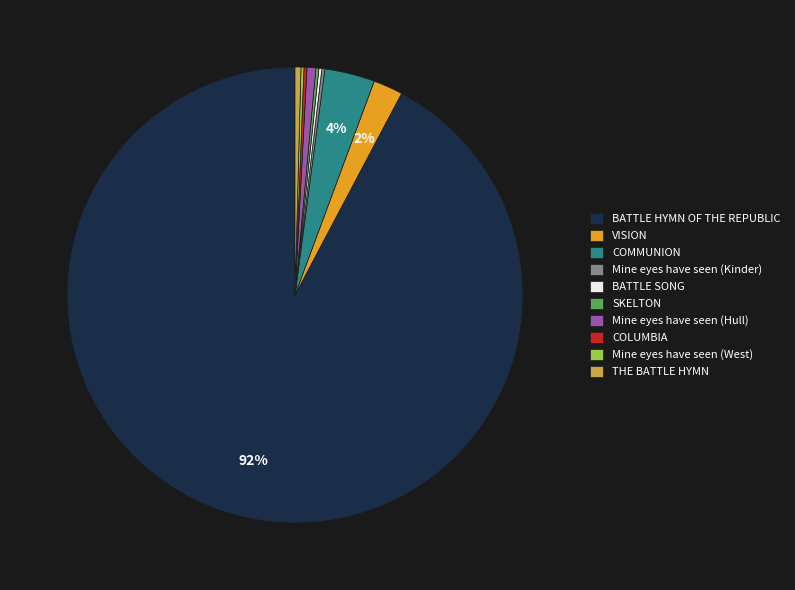

True or false: Mine eyes have seen (Hull) accounts for 11% of the total.

False